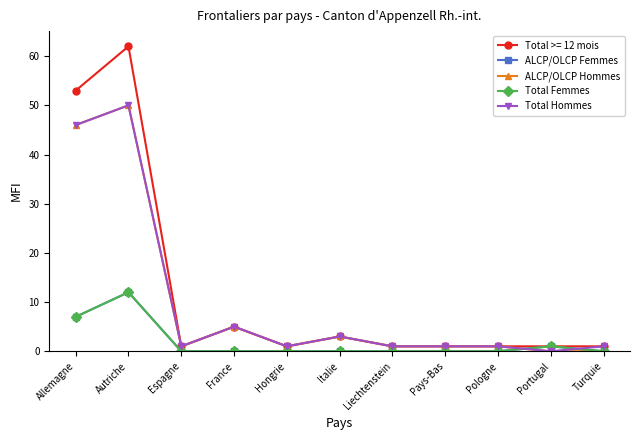

What is the difference between the ALCP/OLCP Hommes values at Espagne and Autriche?

49